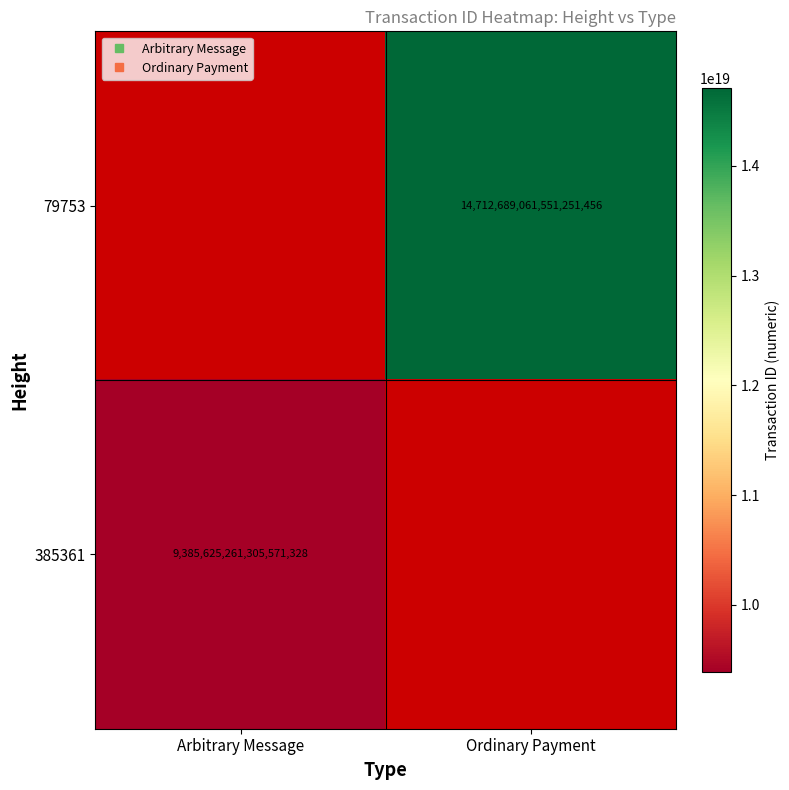

What is the lowest value of the 385361 series?

9385625261305571328.0